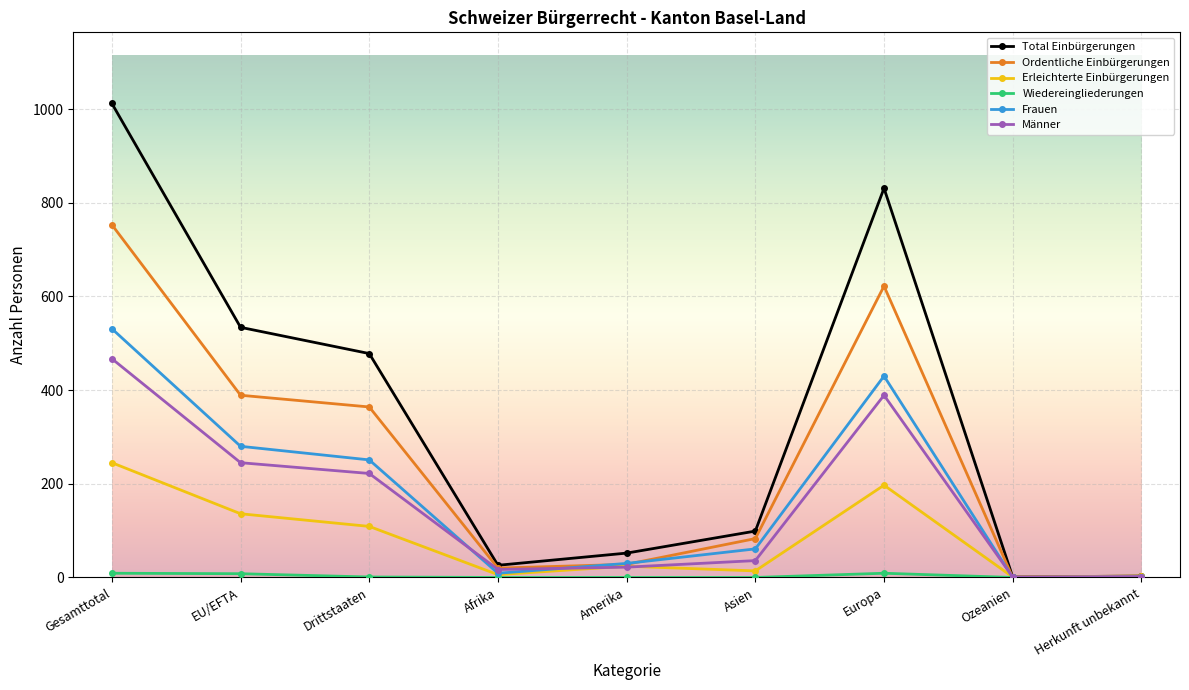

What is the label of the 7th point from the left?

Europa